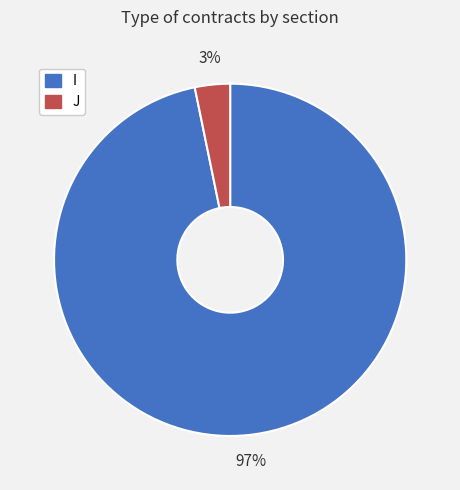

Do I and J together represent more than half of the pie?

Yes